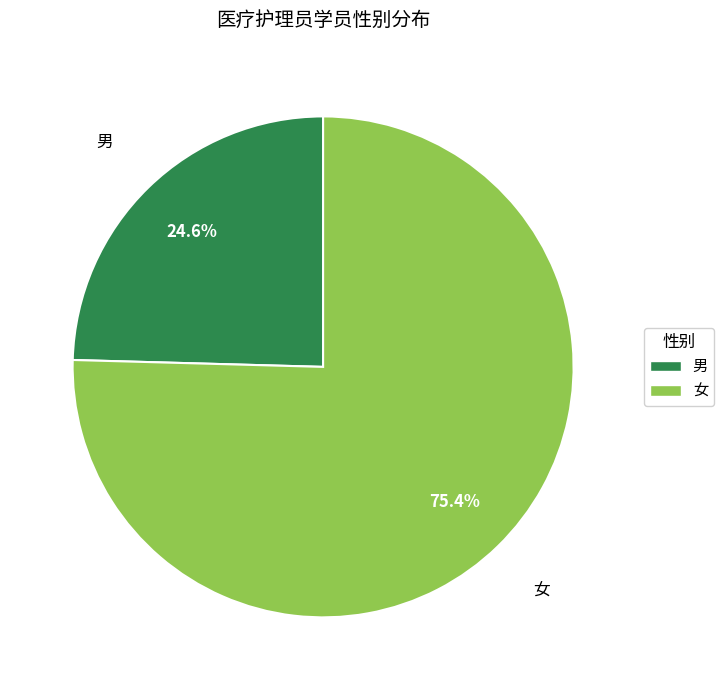

What is the ratio of the value at 女 to the value at 男?

3.1